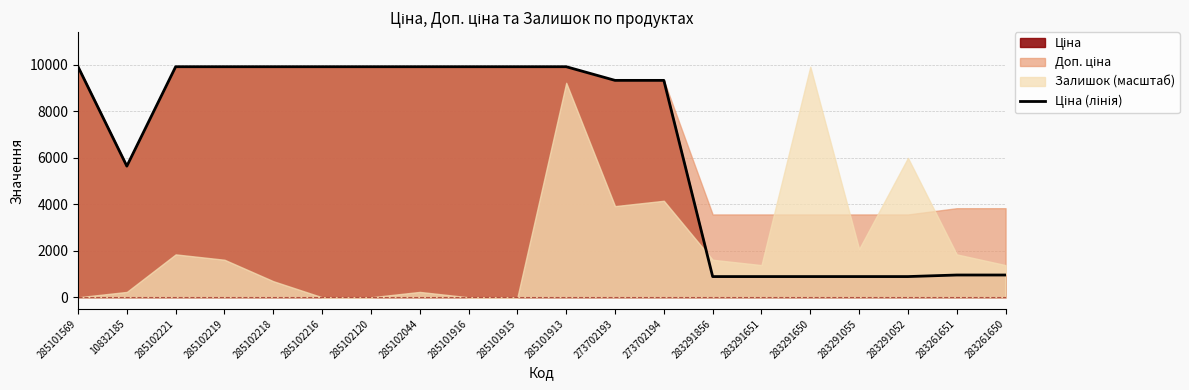

Approximately how many times larger is the value at 285102044 compared to 273702194?

1.1